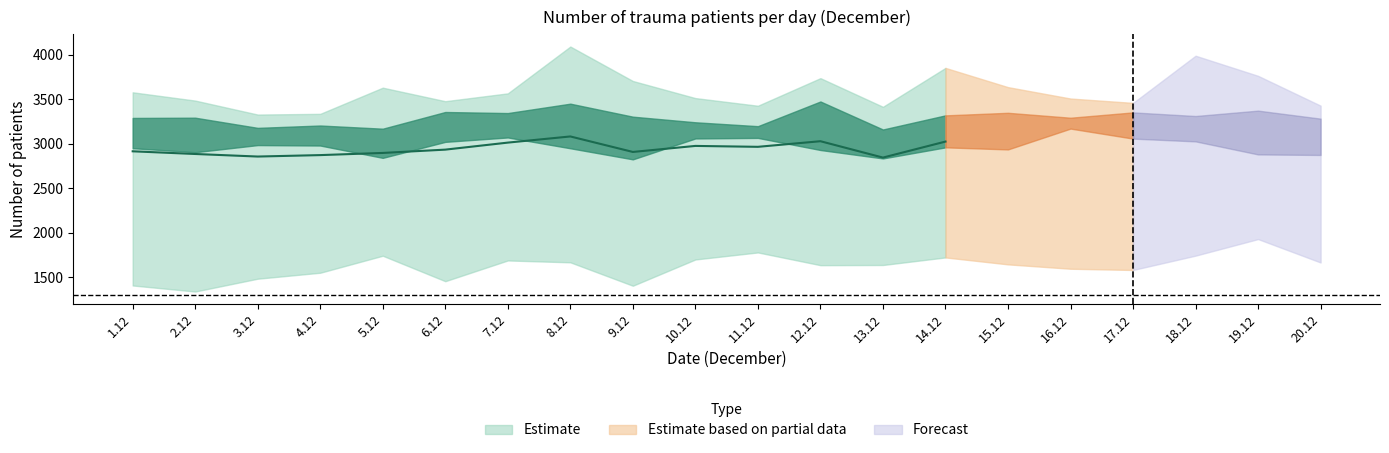

What position from the left is 12.12?

12